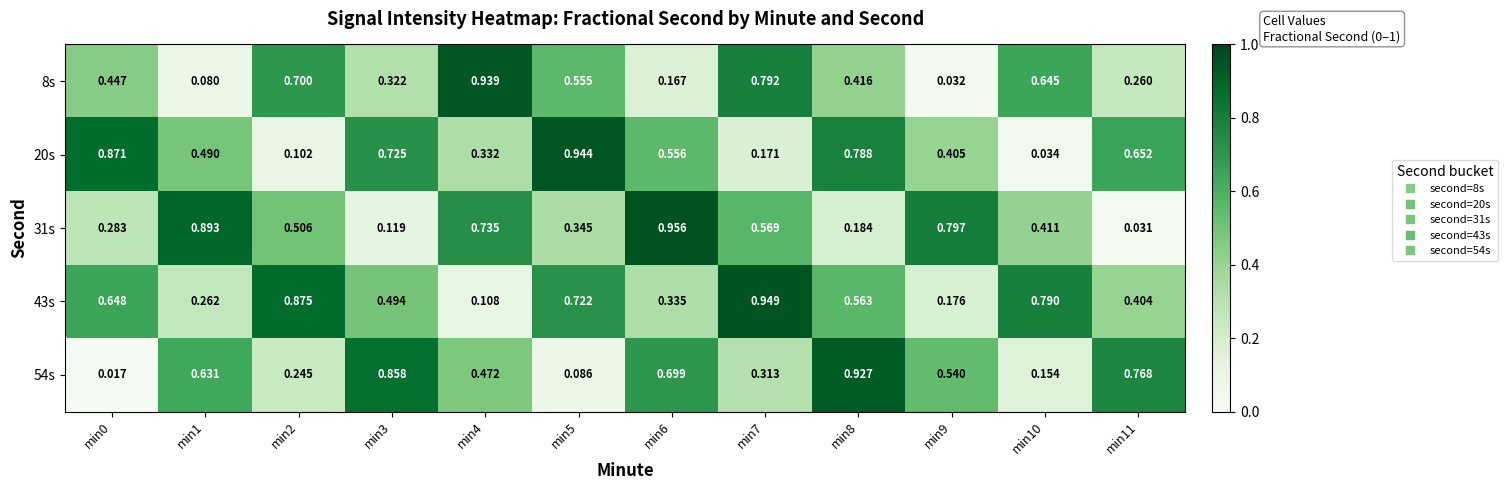

Is the value of 20s at min7 greater than the value of 8s at min7?

No